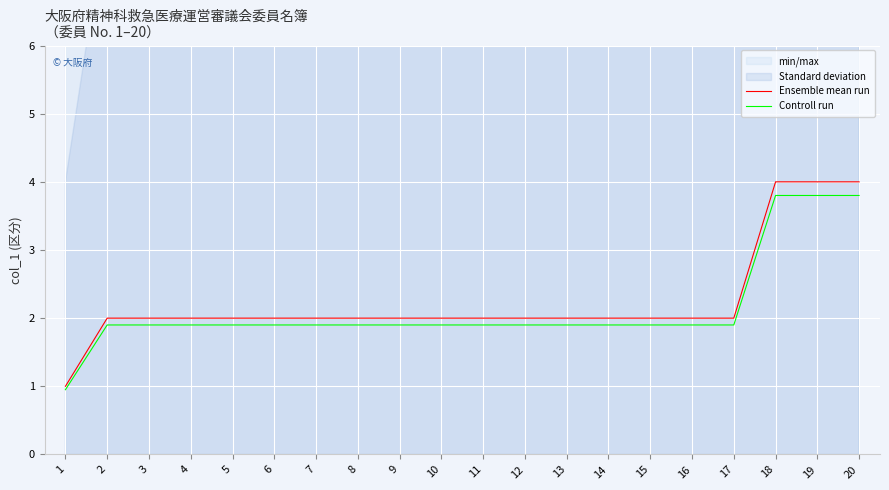

What is the difference between the highest and lowest values at 1?

0.1